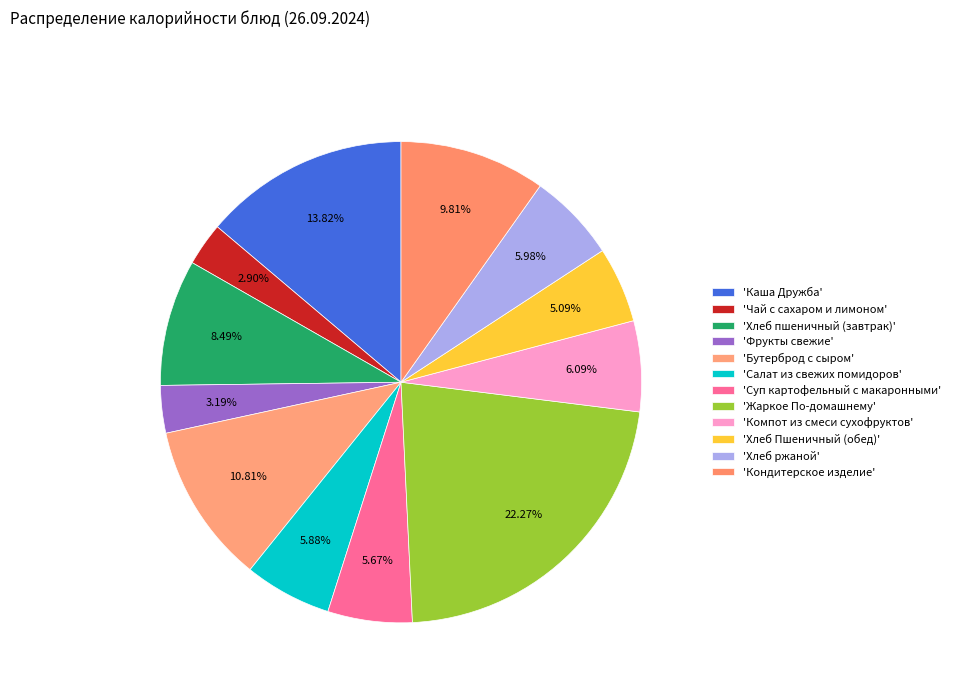

How many slices are in this pie chart?

12